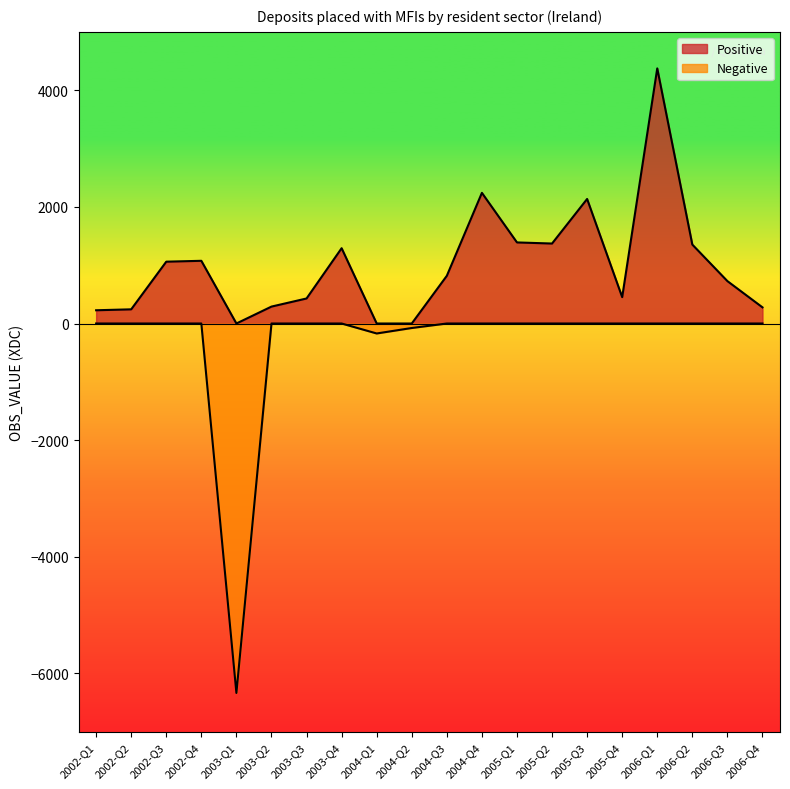

In Negative, how many points are lower than both neighbors (excluding endpoints)?

2